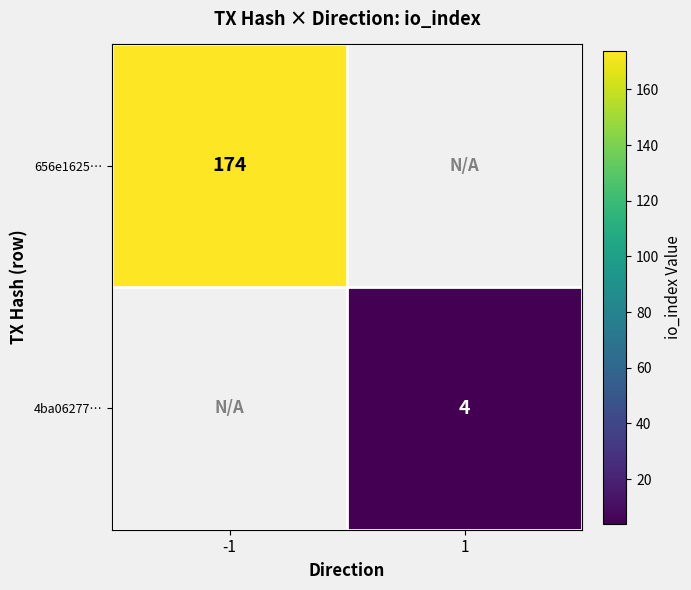

The value of 656e1625… at -1 is 312. True or false?

False